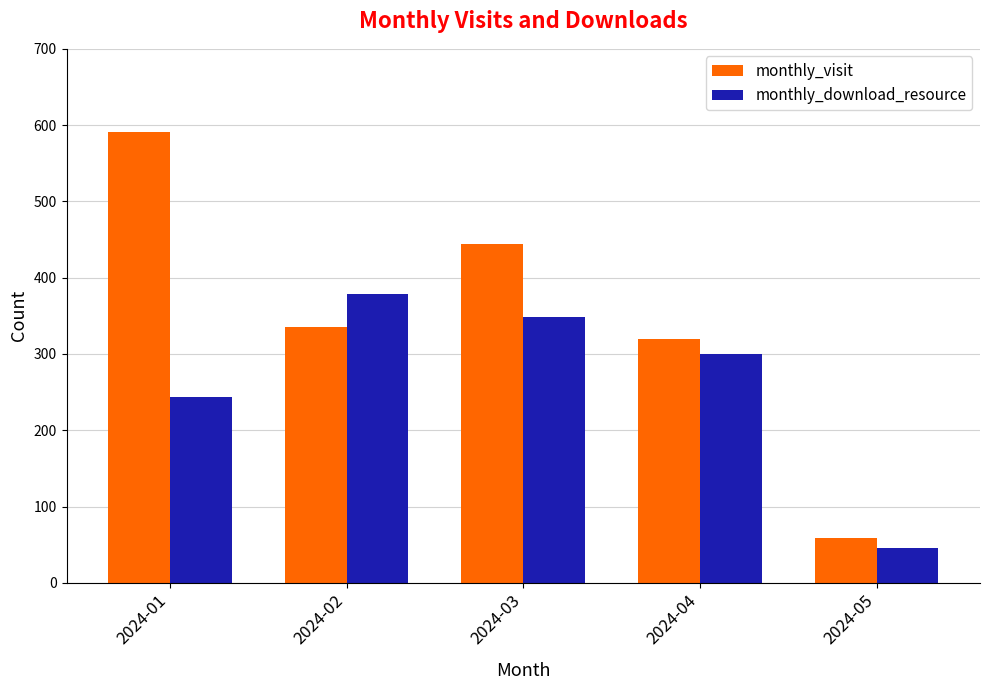

What is the value of the monthly_visit bar at the 1st from the left?

591